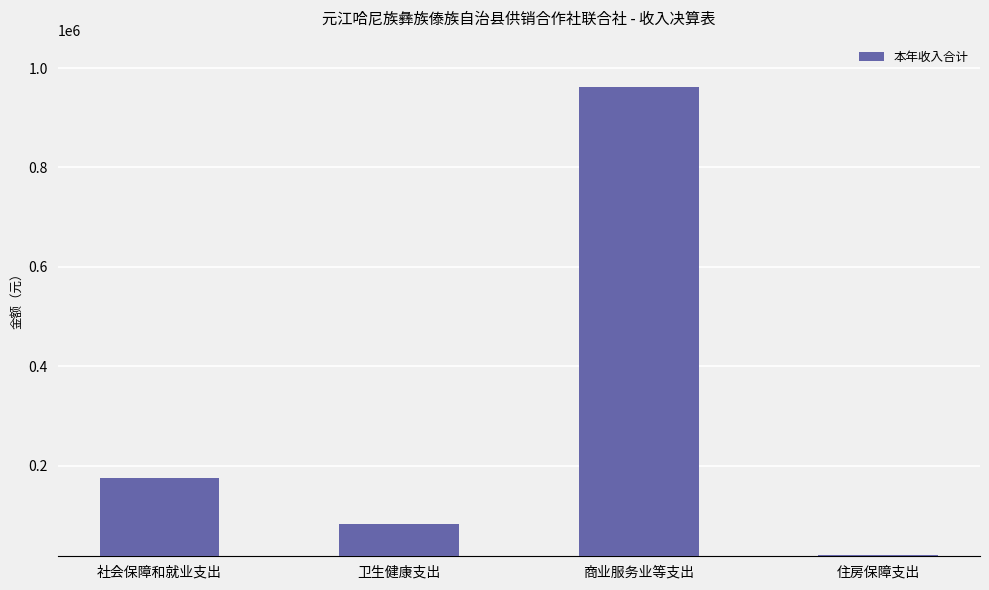

Read the value at 卫生健康支出.

82801.5